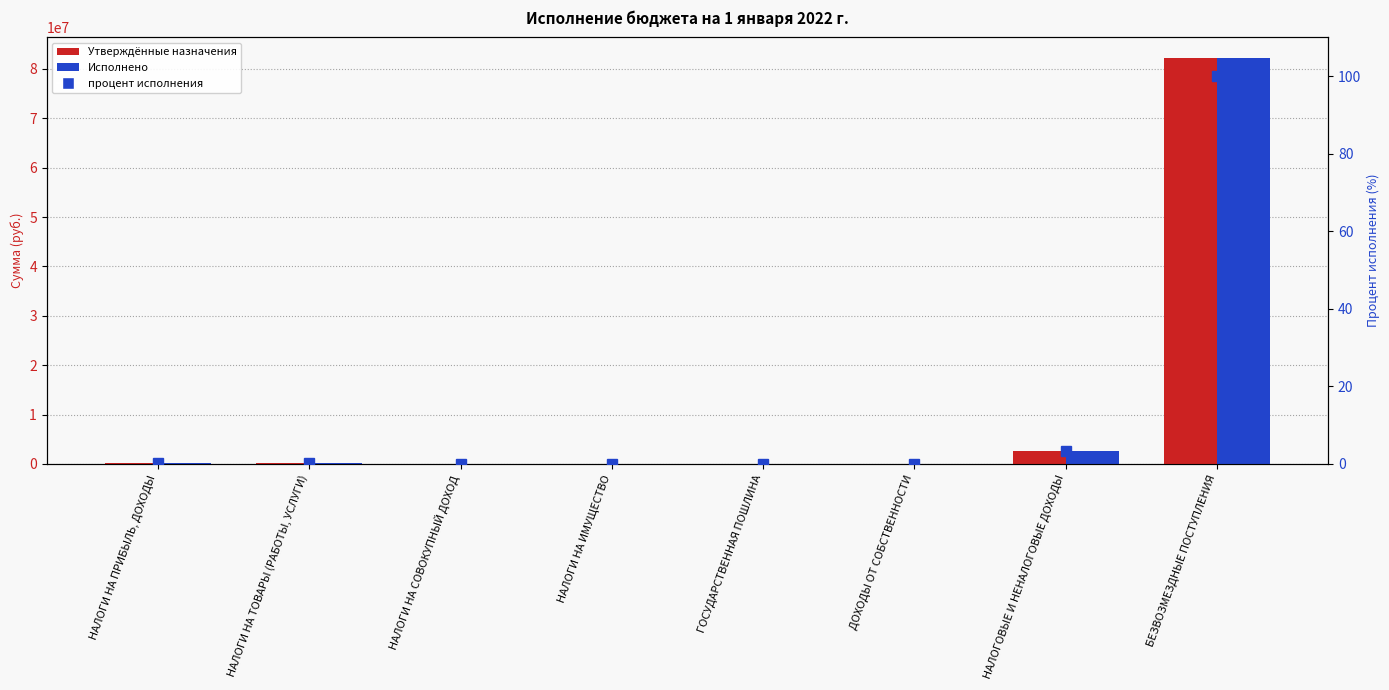

At which category is the sum across all series the highest?

БЕЗВОЗМЕЗДНЫЕ ПОСТУПЛЕНИЯ